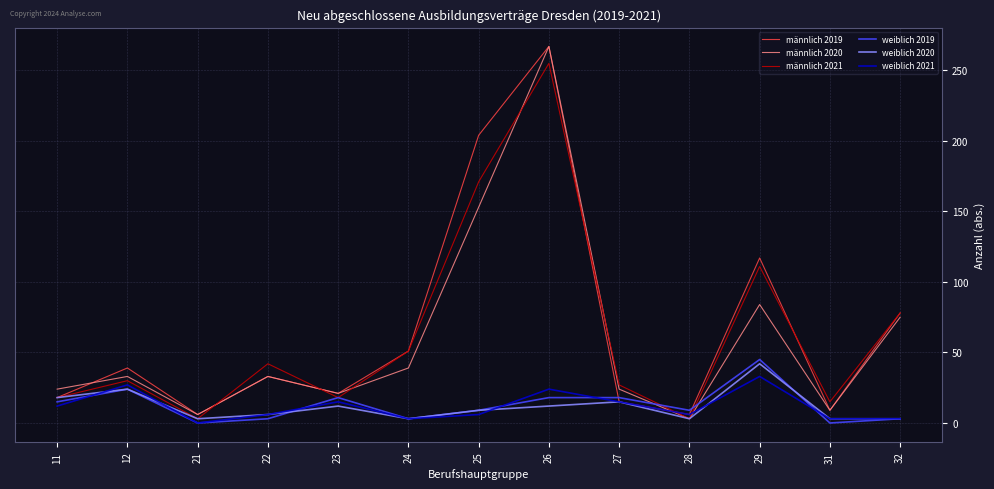

Does the chart display data point markers on the line(s)?

No